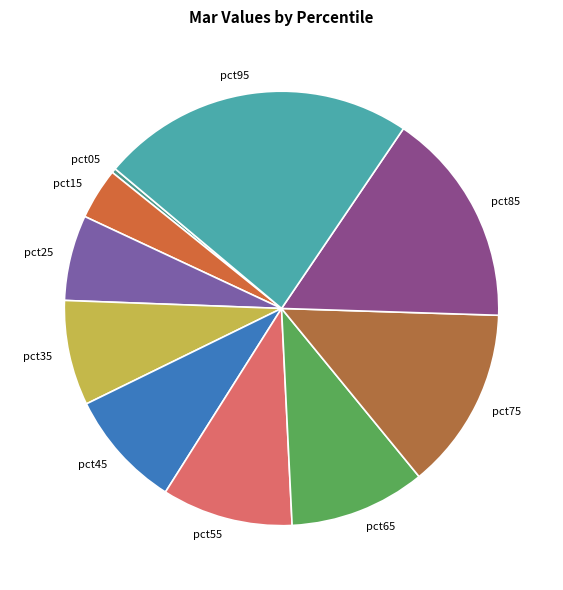

Which category has the biggest portion of the pie?

pct95